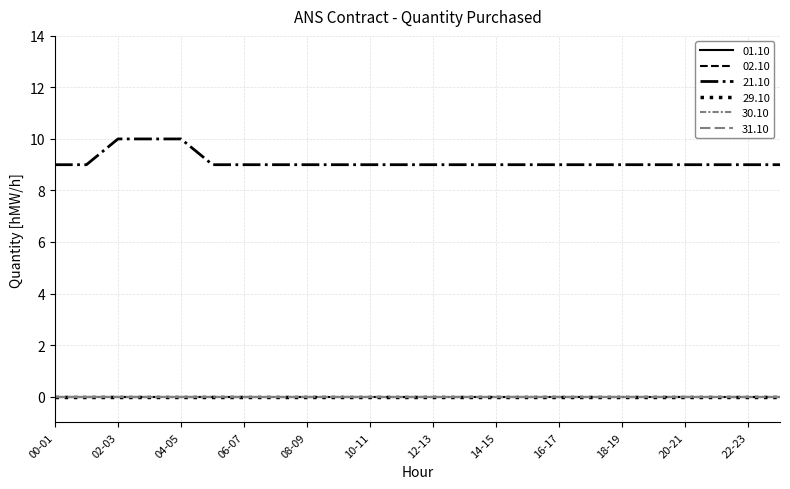

List the series in order of their peak value, lowest first.

01.10, 02.10, 29.10, 30.10, 31.10, 21.10